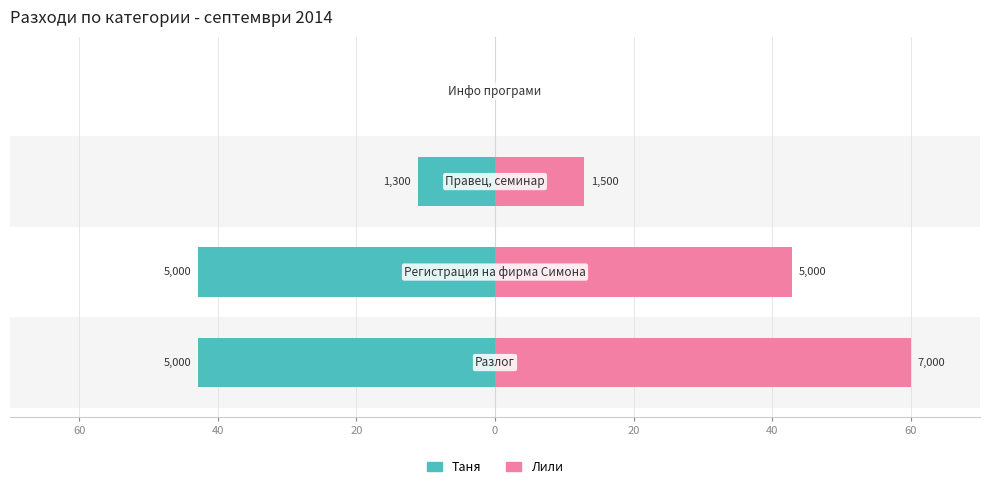

What is the maximum value for Лили?

60.0